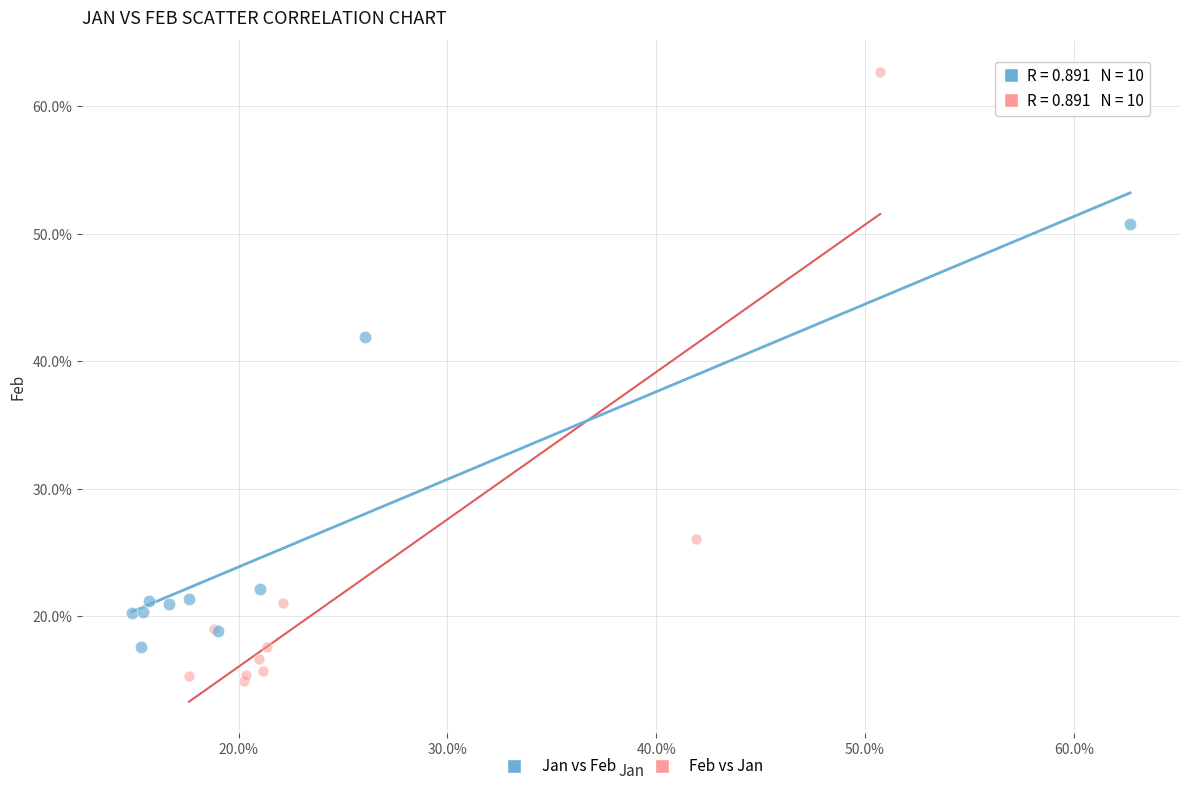

Which series has the widest spread of Y values?

Feb vs Jan